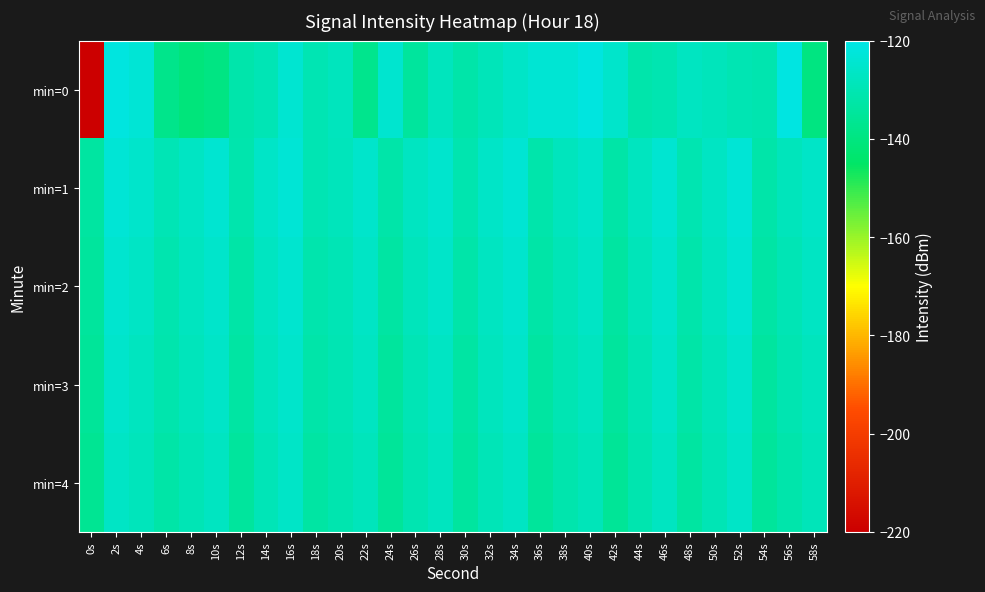

What is the total value across all series at 4s?

-631.1